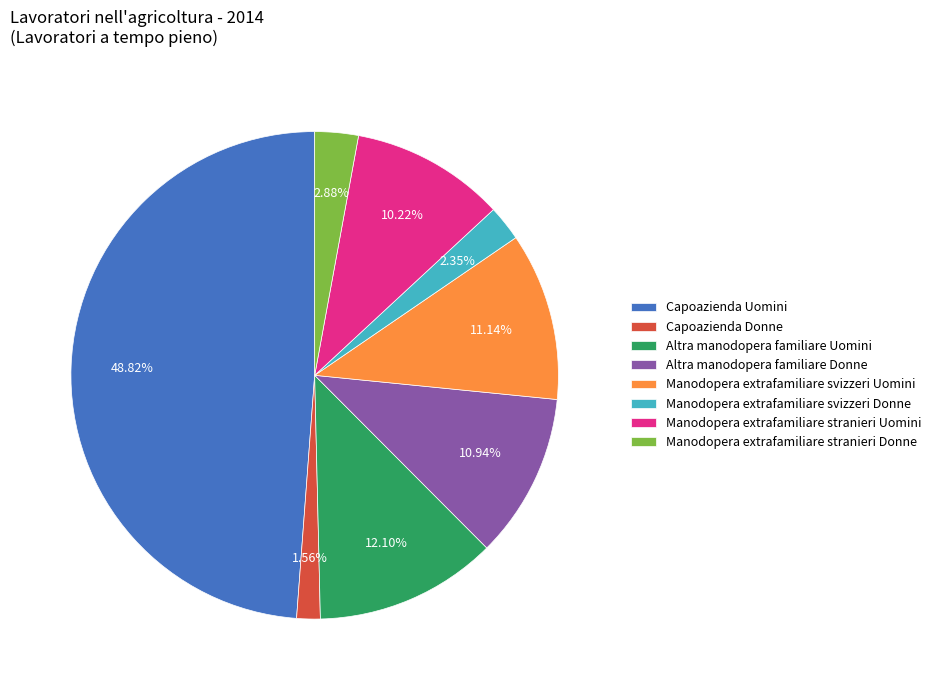

Does Altra manodopera familiare Donne represent more than half of the total?

No